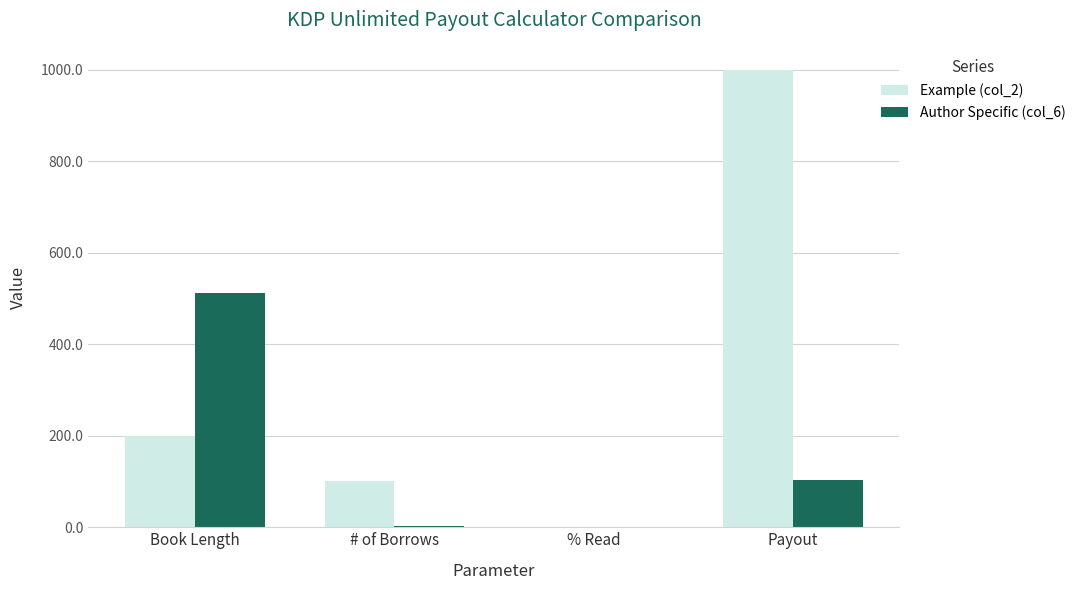

At which label does Example (col_2) reach its peak?

Payout